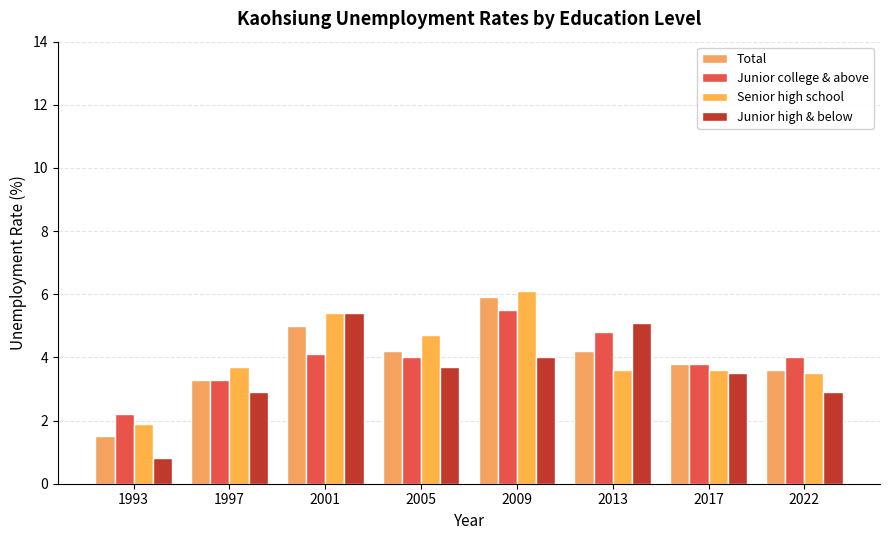

Reading right to left, what are all the values shown in this chart?

Total: 3.6	3.8	4.2	5.9	4.2	5.0	3.3	1.5
Junior college & above: 4.0	3.8	4.8	5.5	4.0	4.1	3.3	2.2
Senior high school: 3.5	3.6	3.6	6.1	4.7	5.4	3.7	1.9
Junior high & below: 2.9	3.5	5.1	4.0	3.7	5.4	2.9	0.8